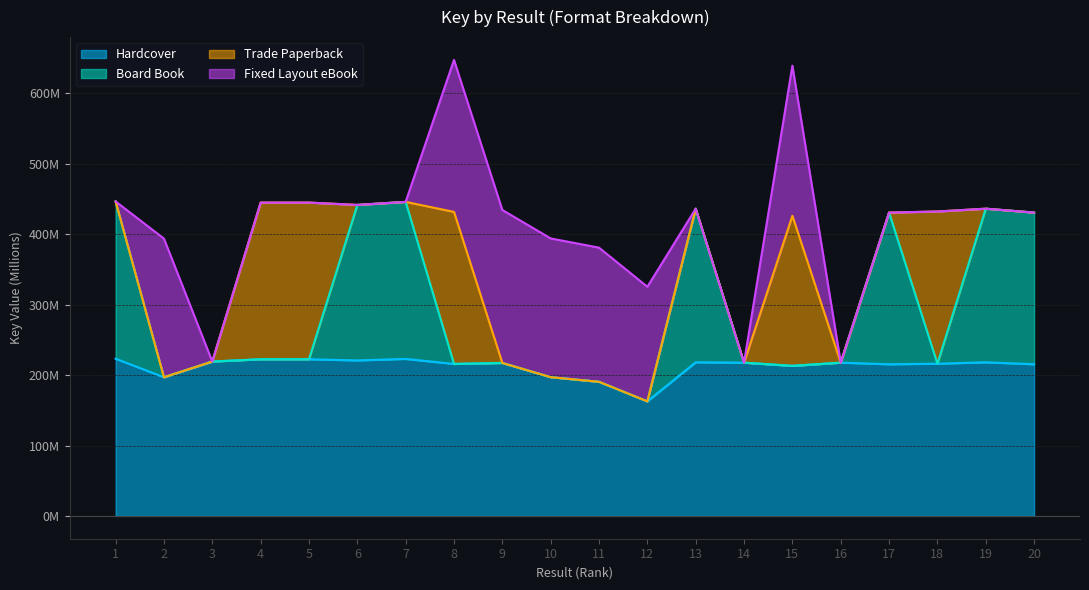

True or false: Hardcover has more than 1 points higher than both neighbors.

True